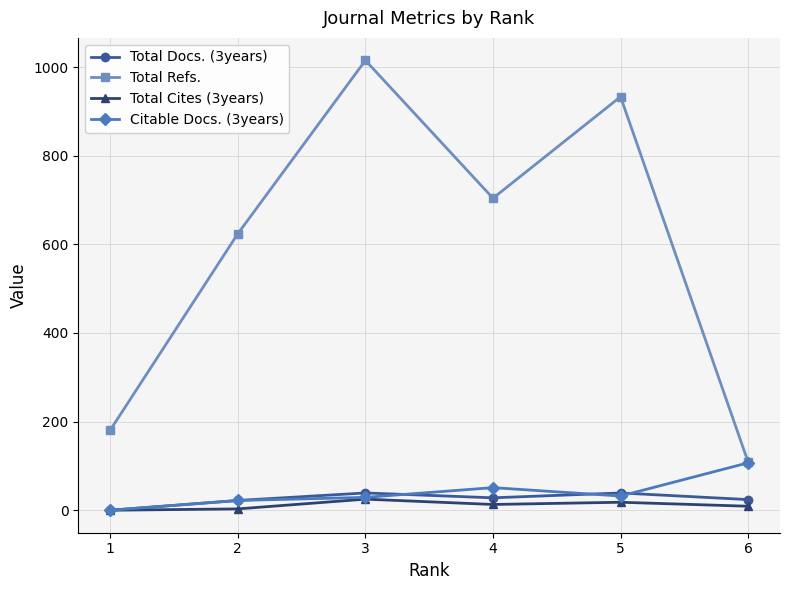

Is the value of Total Cites (3years) at 6 greater than the value of Citable Docs. (3years) at 5?

No